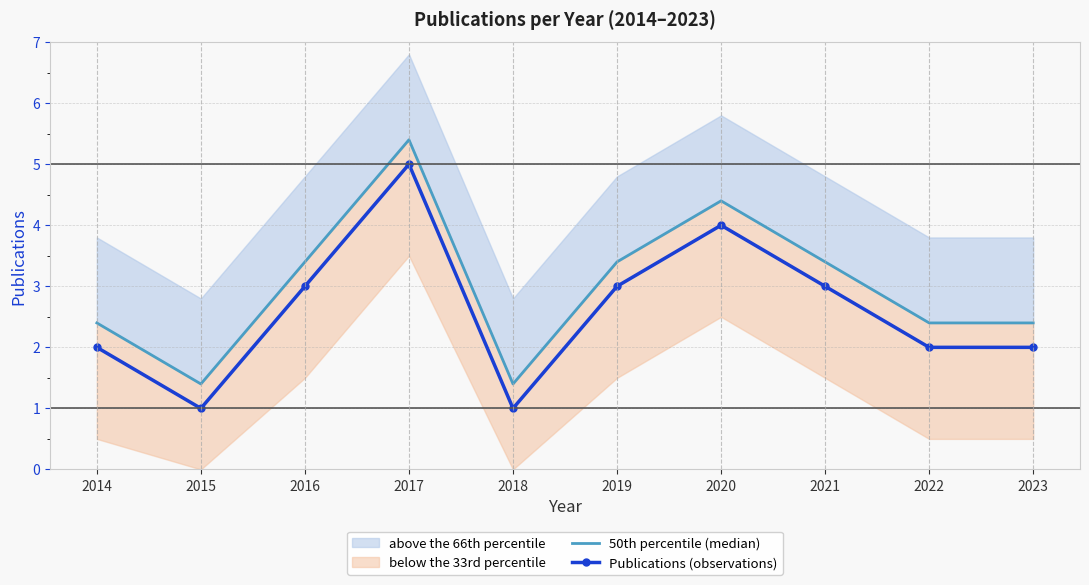

Where is the first local minimum for Publications (observations)?

2015